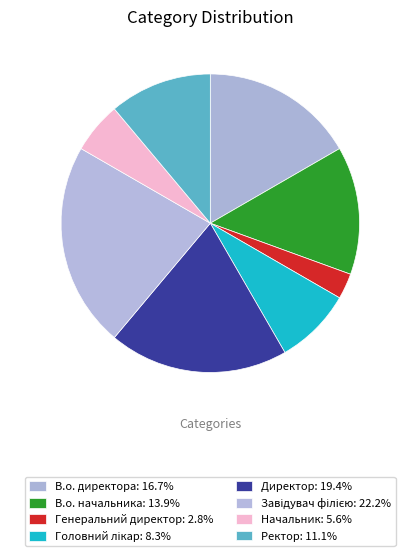

To the nearest percent, what percentage of the pie is Завідувач філією?

22%